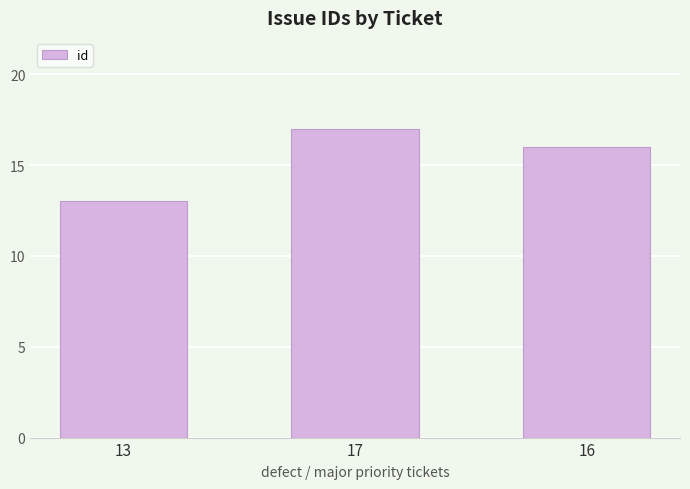

What is the change in value from 13 to 16?

+3